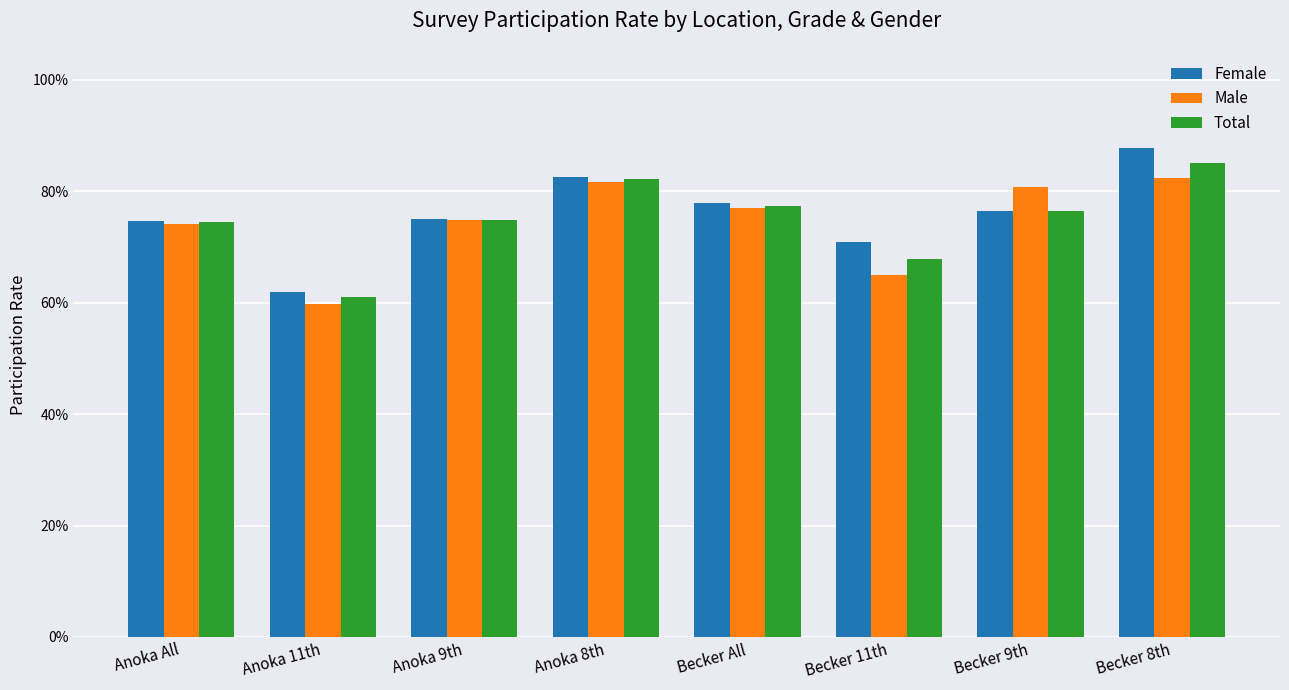

Which category has the lowest value in the Male series?

Anoka 11th